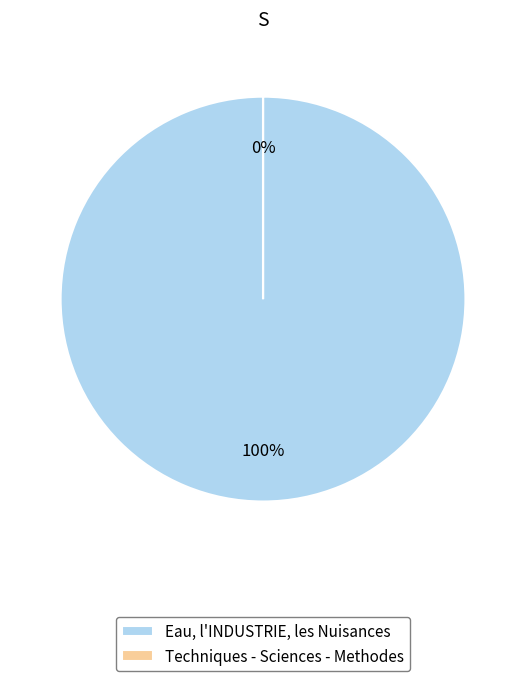

Which category accounts for the majority?

Eau, l'INDUSTRIE, les Nuisances